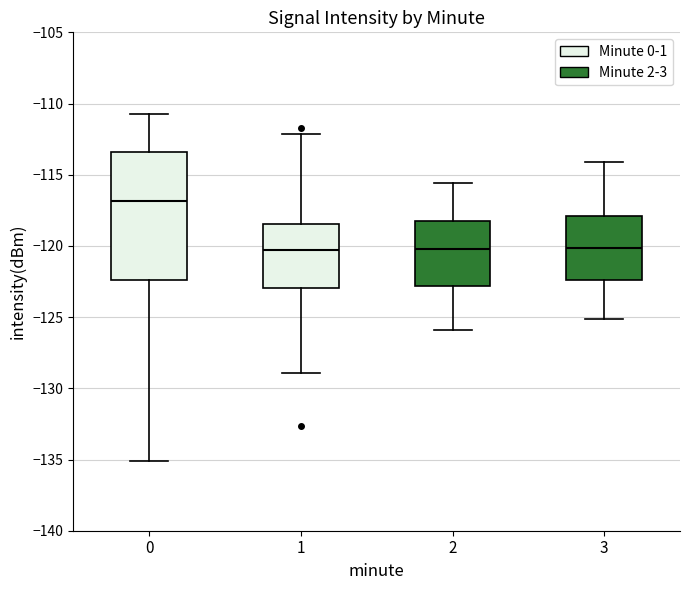

Which box is the tallest, from its lower edge to its upper edge?

0